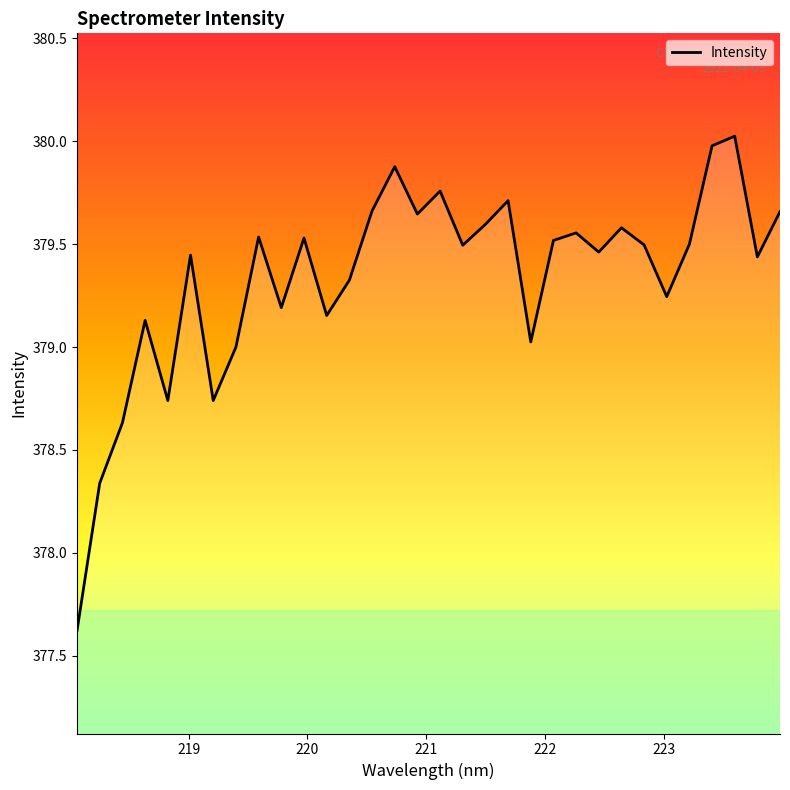

What is the smallest value displayed?

377.6